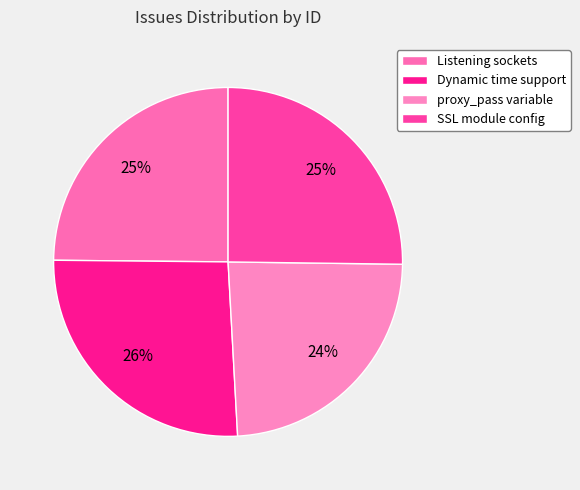

Which slice is the largest?

Dynamic time support